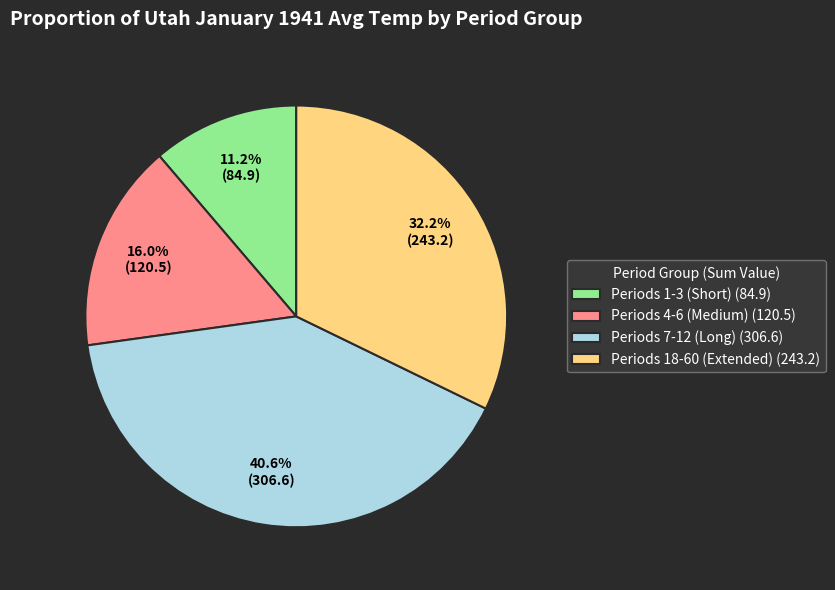

Does Periods 18-60 (Extended) (243.2) represent more than half of the total?

No